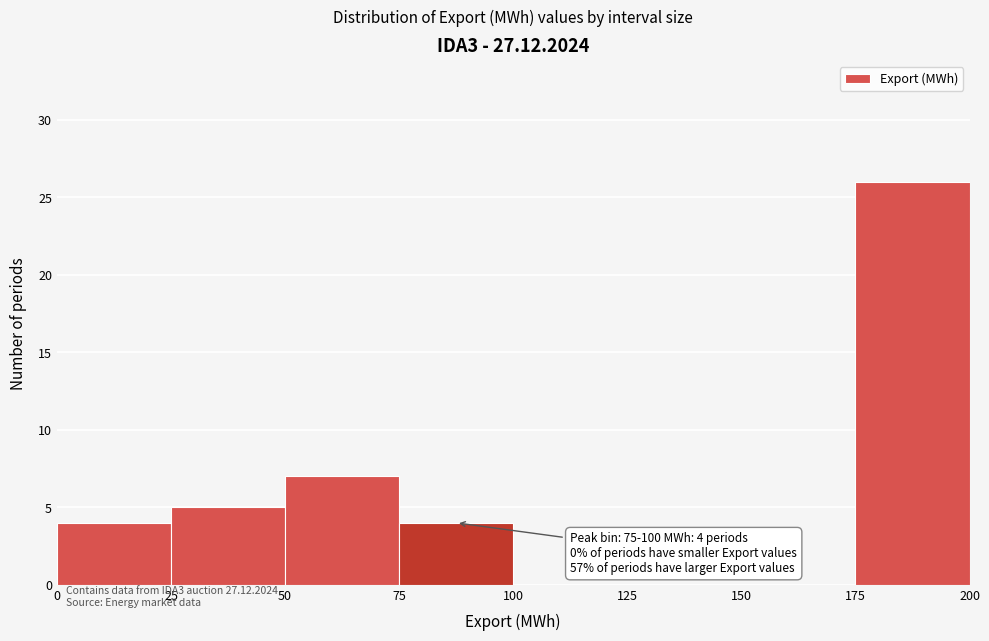

Which range on the x-axis has the tallest bar?

175 to 200